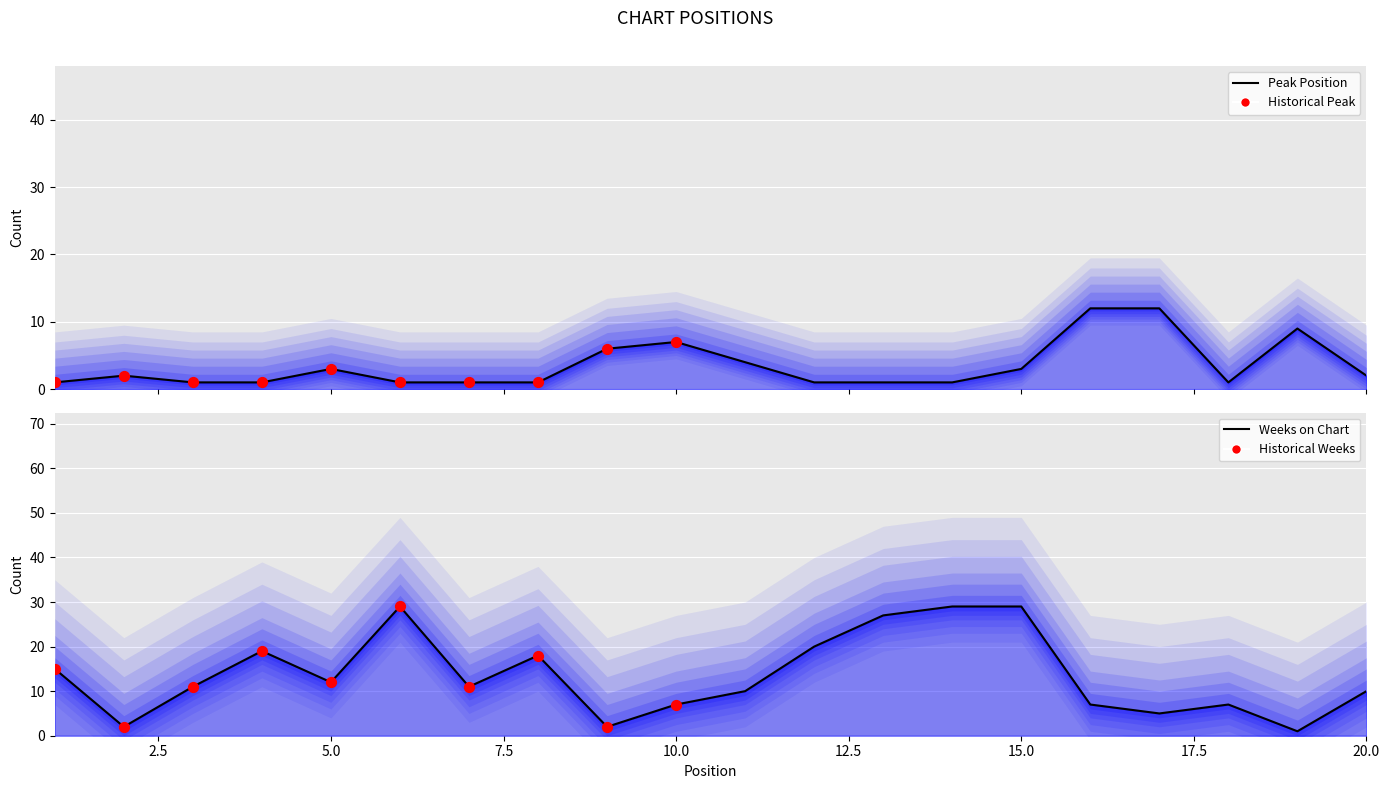

At which category is the sum across all series the highest?

15